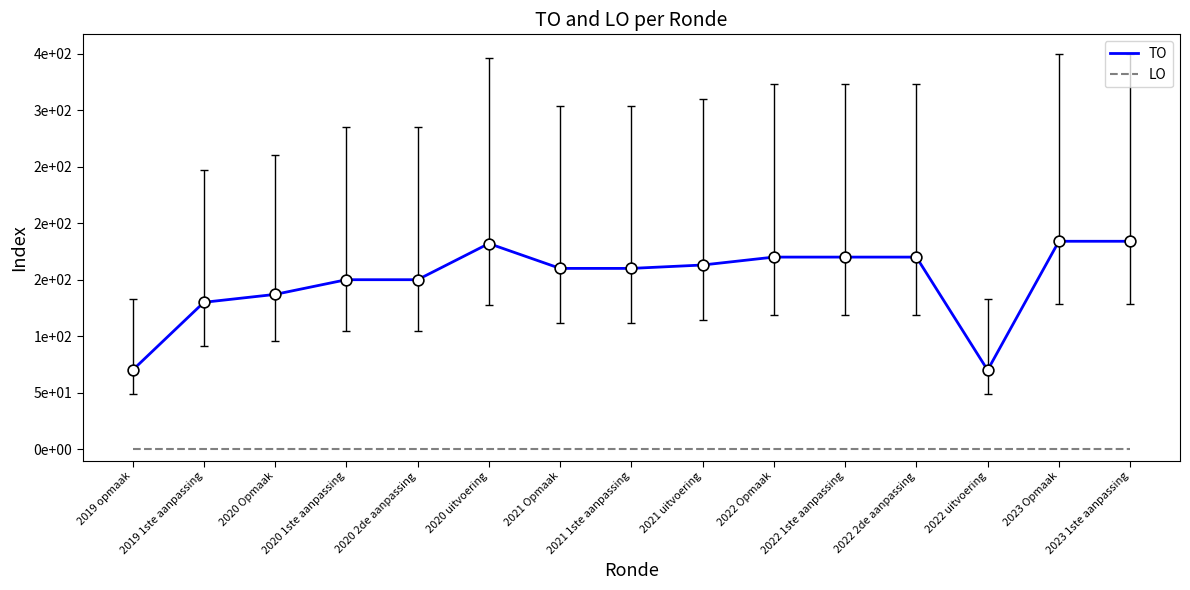

What are all the series names shown in the legend?

TO, LO